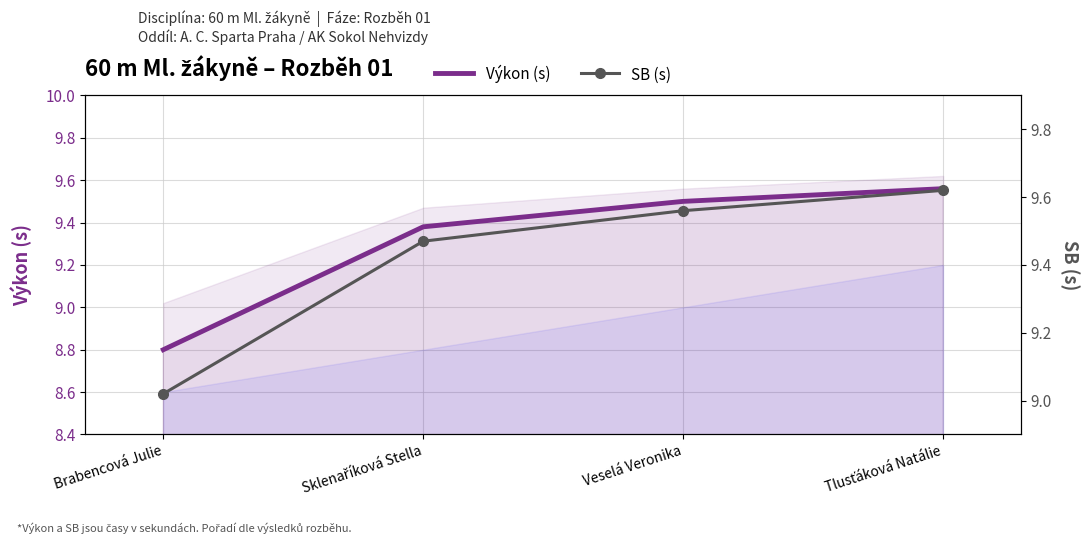

Reading left to right, transcribe all the data shown in this chart.

Výkon (s): Brabencová Julie=8.8	Sklenaříková Stella=9.4	Veselá Veronika=9.5	Tlusťáková Natálie=9.6
SB (s): Brabencová Julie=9.0	Sklenaříková Stella=9.5	Veselá Veronika=9.6	Tlusťáková Natálie=9.6